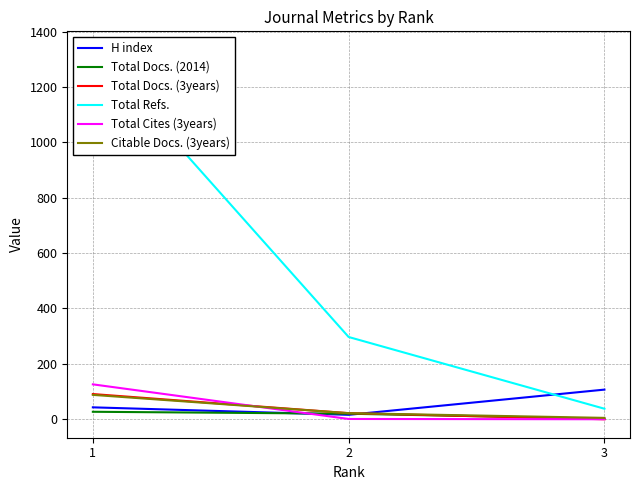

Count the number of categories in the chart.

3